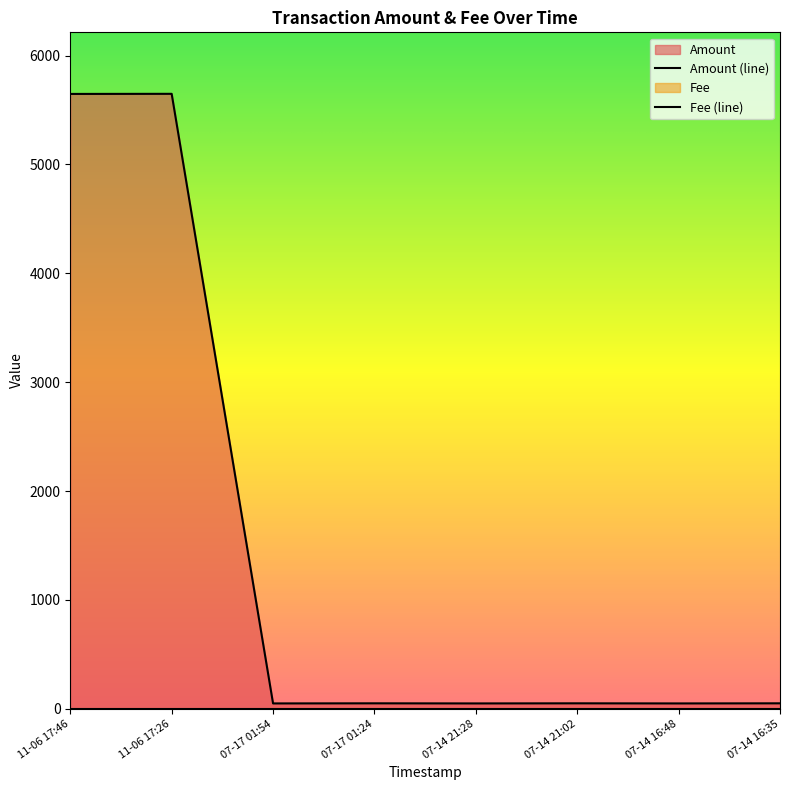

What is the sum of all values?

11592